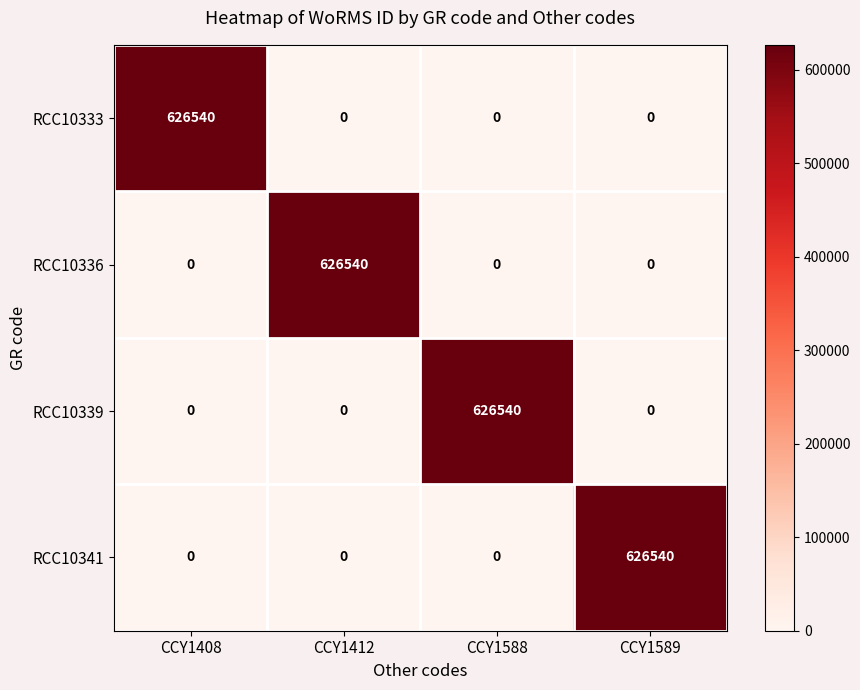

The value of RCC10341 at CCY1589 is 626540. True or false?

True